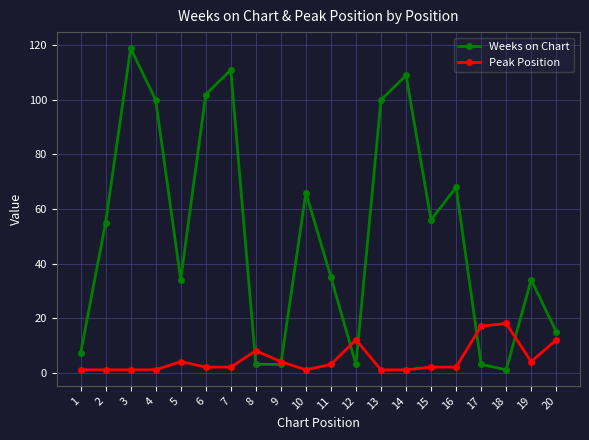

The Peak Position series shows 1 at 10. True or false?

True